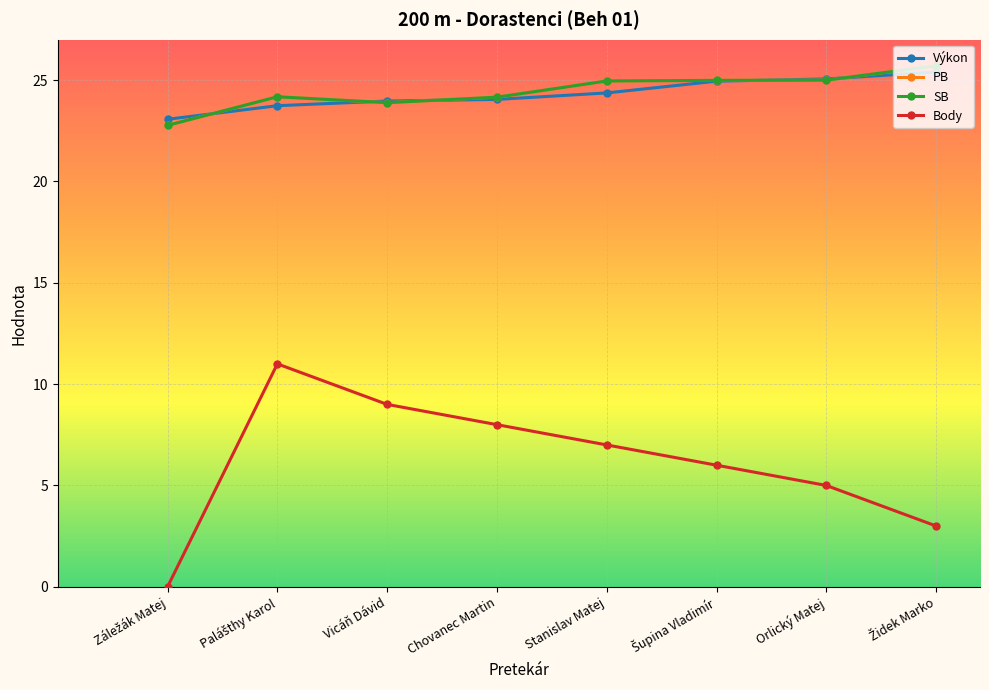

Count the number of categories in the chart.

8